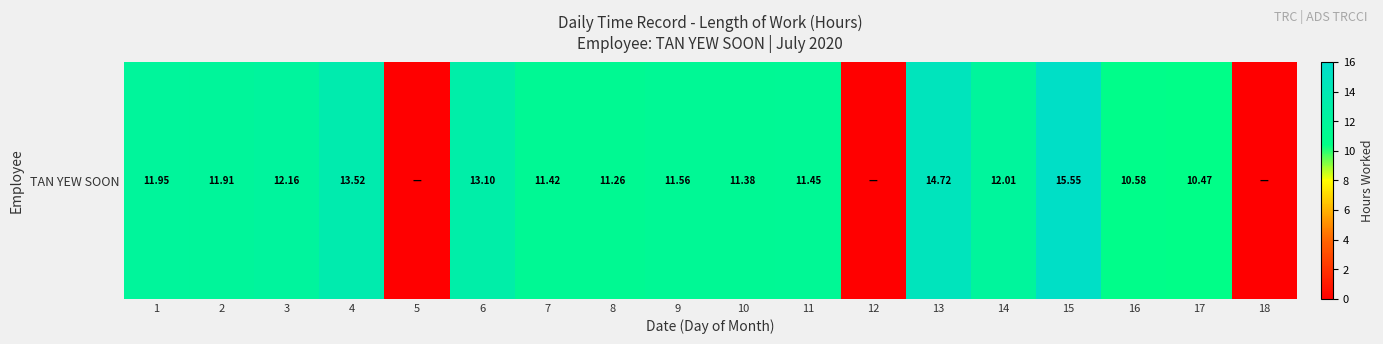

Rank the categories by value from lowest to highest.

5, 12, 18, 17, 16, 8, 10, 7, 11, 9, 2, 1, 14, 3, 6, 4, 13, 15